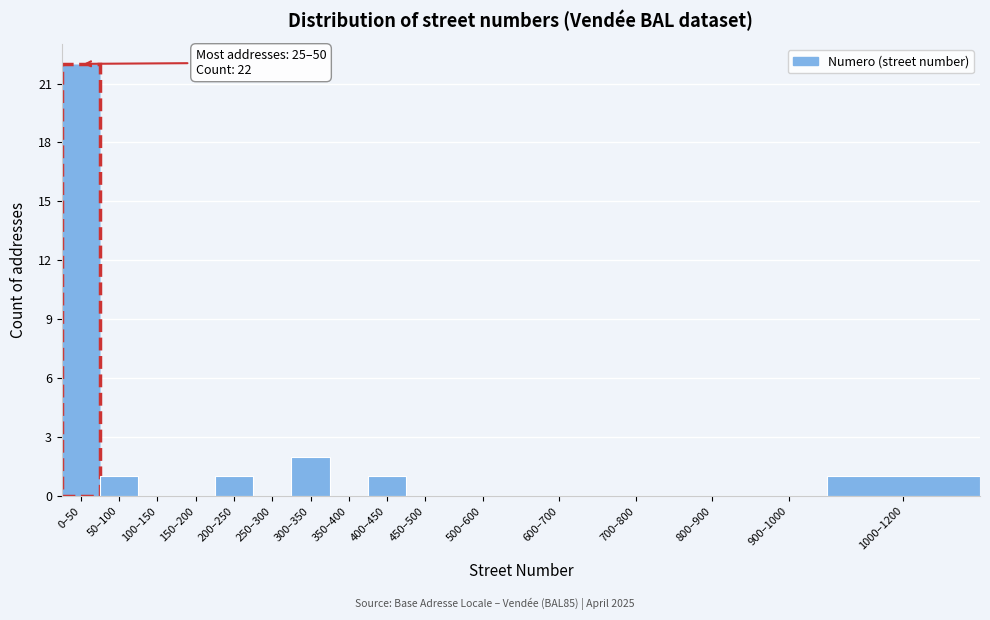

Reading right to left, transcribe all the data shown in this chart.

1000–1200=1	900–1000=0	800–900=0	700–800=0	600–700=0	500–600=0	450–500=0	400–450=1	350–400=0	300–350=2	250–300=0	200–250=1	150–200=0	100–150=0	50–100=1	0–50=22